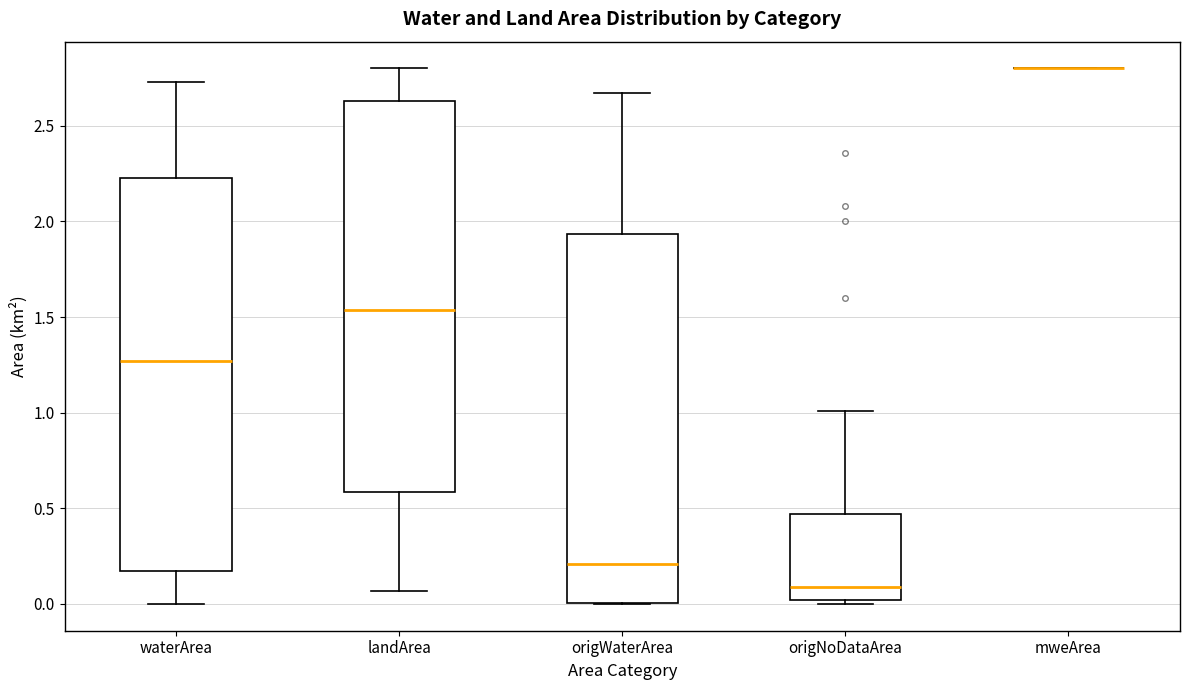

Reading left to right, read every box against the y-axis: the position of its median line, the range the box covers, and the ends of its whiskers. The values are not printed on the chart, so give them approximately, as read against the axis.

waterArea: median 1.25, box 0.15 to 2.25, whiskers 0.00 to 2.75
landArea: median 1.55, box 0.60 to 2.65, whiskers 0.05 to 2.80
origWaterArea: median 0.20, box 0.00 to 1.95, whiskers 0.00 to 2.65
origNoDataArea: median 0.10, box 0.00 to 0.45, whiskers 0.00 (just below the box's lower edge) to 1.00
mweArea: box collapsed to a line at 2.80, whiskers 2.80 to 2.80